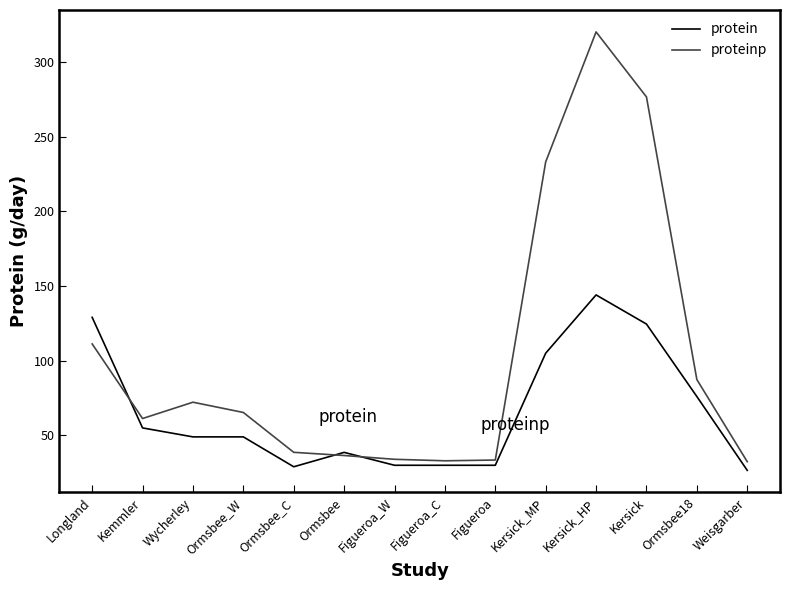

The protein series shows 30.0 at Figueroa. True or false?

True